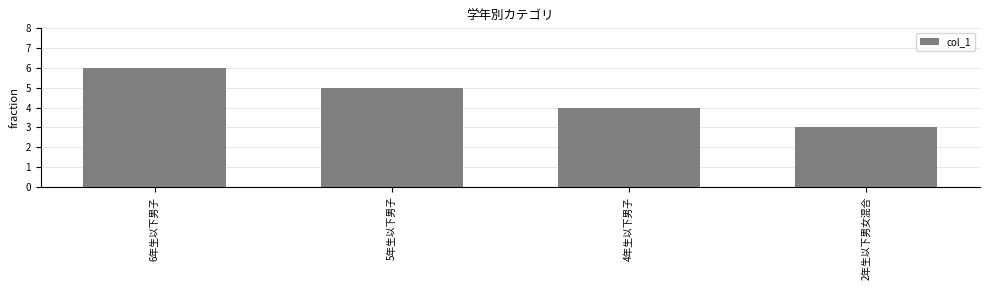

Does the chart contain any negative values?

No